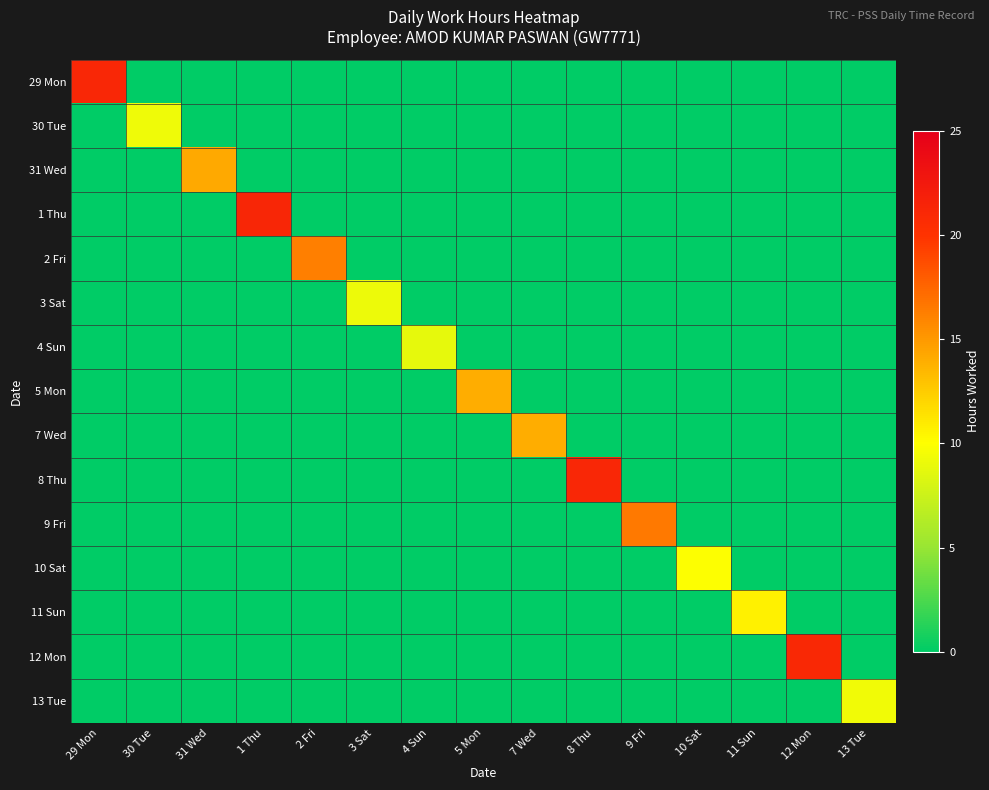

Reading left to right, transcribe all the data shown in this chart.

29 Mon: 29 Mon=21.1	30 Tue=0.0	31 Wed=0.0	1 Thu=0.0	2 Fri=0.0	3 Sat=0.0	4 Sun=0.0	5 Mon=0.0	7 Wed=0.0	8 Thu=0.0	9 Fri=0.0	10 Sat=0.0	11 Sun=0.0	12 Mon=0.0	13 Tue=0.0
30 Tue: 29 Mon=0.0	30 Tue=9.2	31 Wed=0.0	1 Thu=0.0	2 Fri=0.0	3 Sat=0.0	4 Sun=0.0	5 Mon=0.0	7 Wed=0.0	8 Thu=0.0	9 Fri=0.0	10 Sat=0.0	11 Sun=0.0	12 Mon=0.0	13 Tue=0.0
31 Wed: 29 Mon=0.0	30 Tue=0.0	31 Wed=14.2	1 Thu=0.0	2 Fri=0.0	3 Sat=0.0	4 Sun=0.0	5 Mon=0.0	7 Wed=0.0	8 Thu=0.0	9 Fri=0.0	10 Sat=0.0	11 Sun=0.0	12 Mon=0.0	13 Tue=0.0
1 Thu: 29 Mon=0.0	30 Tue=0.0	31 Wed=0.0	1 Thu=21.3	2 Fri=0.0	3 Sat=0.0	4 Sun=0.0	5 Mon=0.0	7 Wed=0.0	8 Thu=0.0	9 Fri=0.0	10 Sat=0.0	11 Sun=0.0	12 Mon=0.0	13 Tue=0.0
2 Fri: 29 Mon=0.0	30 Tue=0.0	31 Wed=0.0	1 Thu=0.0	2 Fri=16.3	3 Sat=0.0	4 Sun=0.0	5 Mon=0.0	7 Wed=0.0	8 Thu=0.0	9 Fri=0.0	10 Sat=0.0	11 Sun=0.0	12 Mon=0.0	13 Tue=0.0
3 Sat: 29 Mon=0.0	30 Tue=0.0	31 Wed=0.0	1 Thu=0.0	2 Fri=0.0	3 Sat=9.2	4 Sun=0.0	5 Mon=0.0	7 Wed=0.0	8 Thu=0.0	9 Fri=0.0	10 Sat=0.0	11 Sun=0.0	12 Mon=0.0	13 Tue=0.0
4 Sun: 29 Mon=0.0	30 Tue=0.0	31 Wed=0.0	1 Thu=0.0	2 Fri=0.0	3 Sat=0.0	4 Sun=8.9	5 Mon=0.0	7 Wed=0.0	8 Thu=0.0	9 Fri=0.0	10 Sat=0.0	11 Sun=0.0	12 Mon=0.0	13 Tue=0.0
5 Mon: 29 Mon=0.0	30 Tue=0.0	31 Wed=0.0	1 Thu=0.0	2 Fri=0.0	3 Sat=0.0	4 Sun=0.0	5 Mon=14.0	7 Wed=0.0	8 Thu=0.0	9 Fri=0.0	10 Sat=0.0	11 Sun=0.0	12 Mon=0.0	13 Tue=0.0
7 Wed: 29 Mon=0.0	30 Tue=0.0	31 Wed=0.0	1 Thu=0.0	2 Fri=0.0	3 Sat=0.0	4 Sun=0.0	5 Mon=0.0	7 Wed=14.0	8 Thu=0.0	9 Fri=0.0	10 Sat=0.0	11 Sun=0.0	12 Mon=0.0	13 Tue=0.0
8 Thu: 29 Mon=0.0	30 Tue=0.0	31 Wed=0.0	1 Thu=0.0	2 Fri=0.0	3 Sat=0.0	4 Sun=0.0	5 Mon=0.0	7 Wed=0.0	8 Thu=21.2	9 Fri=0.0	10 Sat=0.0	11 Sun=0.0	12 Mon=0.0	13 Tue=0.0
9 Fri: 29 Mon=0.0	30 Tue=0.0	31 Wed=0.0	1 Thu=0.0	2 Fri=0.0	3 Sat=0.0	4 Sun=0.0	5 Mon=0.0	7 Wed=0.0	8 Thu=0.0	9 Fri=16.6	10 Sat=0.0	11 Sun=0.0	12 Mon=0.0	13 Tue=0.0
10 Sat: 29 Mon=0.0	30 Tue=0.0	31 Wed=0.0	1 Thu=0.0	2 Fri=0.0	3 Sat=0.0	4 Sun=0.0	5 Mon=0.0	7 Wed=0.0	8 Thu=0.0	9 Fri=0.0	10 Sat=9.9	11 Sun=0.0	12 Mon=0.0	13 Tue=0.0
11 Sun: 29 Mon=0.0	30 Tue=0.0	31 Wed=0.0	1 Thu=0.0	2 Fri=0.0	3 Sat=0.0	4 Sun=0.0	5 Mon=0.0	7 Wed=0.0	8 Thu=0.0	9 Fri=0.0	10 Sat=0.0	11 Sun=10.7	12 Mon=0.0	13 Tue=0.0
12 Mon: 29 Mon=0.0	30 Tue=0.0	31 Wed=0.0	1 Thu=0.0	2 Fri=0.0	3 Sat=0.0	4 Sun=0.0	5 Mon=0.0	7 Wed=0.0	8 Thu=0.0	9 Fri=0.0	10 Sat=0.0	11 Sun=0.0	12 Mon=21.1	13 Tue=0.0
13 Tue: 29 Mon=0.0	30 Tue=0.0	31 Wed=0.0	1 Thu=0.0	2 Fri=0.0	3 Sat=0.0	4 Sun=0.0	5 Mon=0.0	7 Wed=0.0	8 Thu=0.0	9 Fri=0.0	10 Sat=0.0	11 Sun=0.0	12 Mon=0.0	13 Tue=9.3